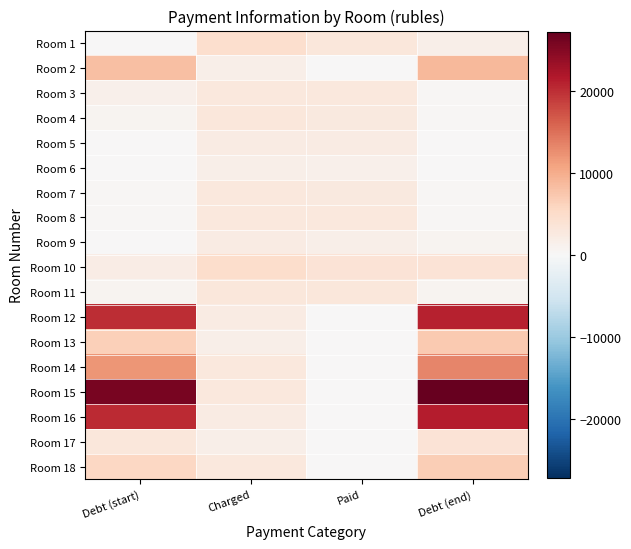

What is the total value across all series at Paid?

26207.4